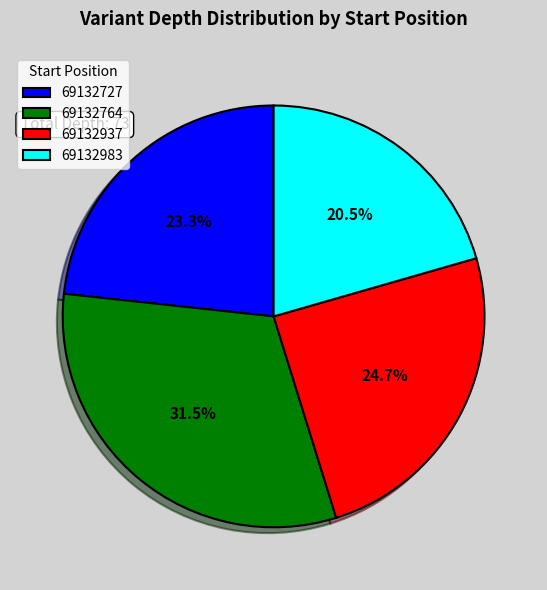

Is the sum of 69132937 and 69132764 greater than half?

Yes